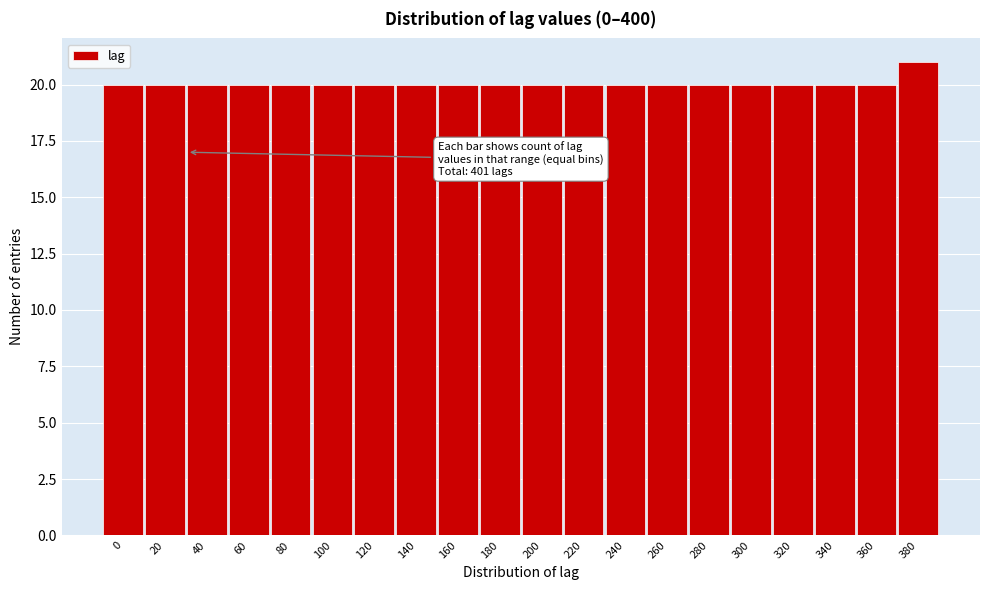

Reading left to right, list all the values displayed in this chart.

20	20	20	20	20	20	20	20	20	20	20	20	20	20	20	20	20	20	20	21